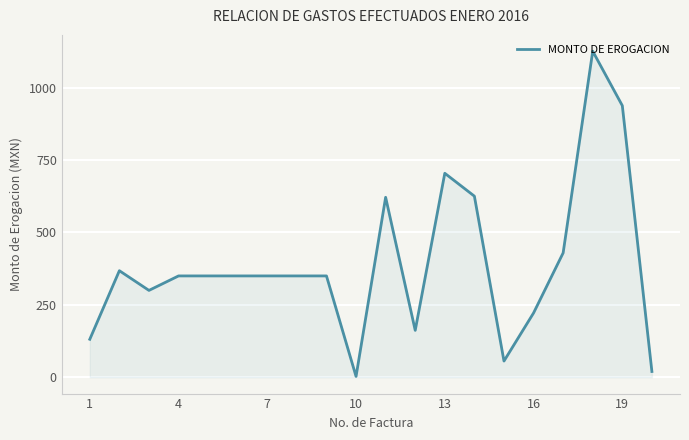

What is the maximum value shown in the chart?

1126.0